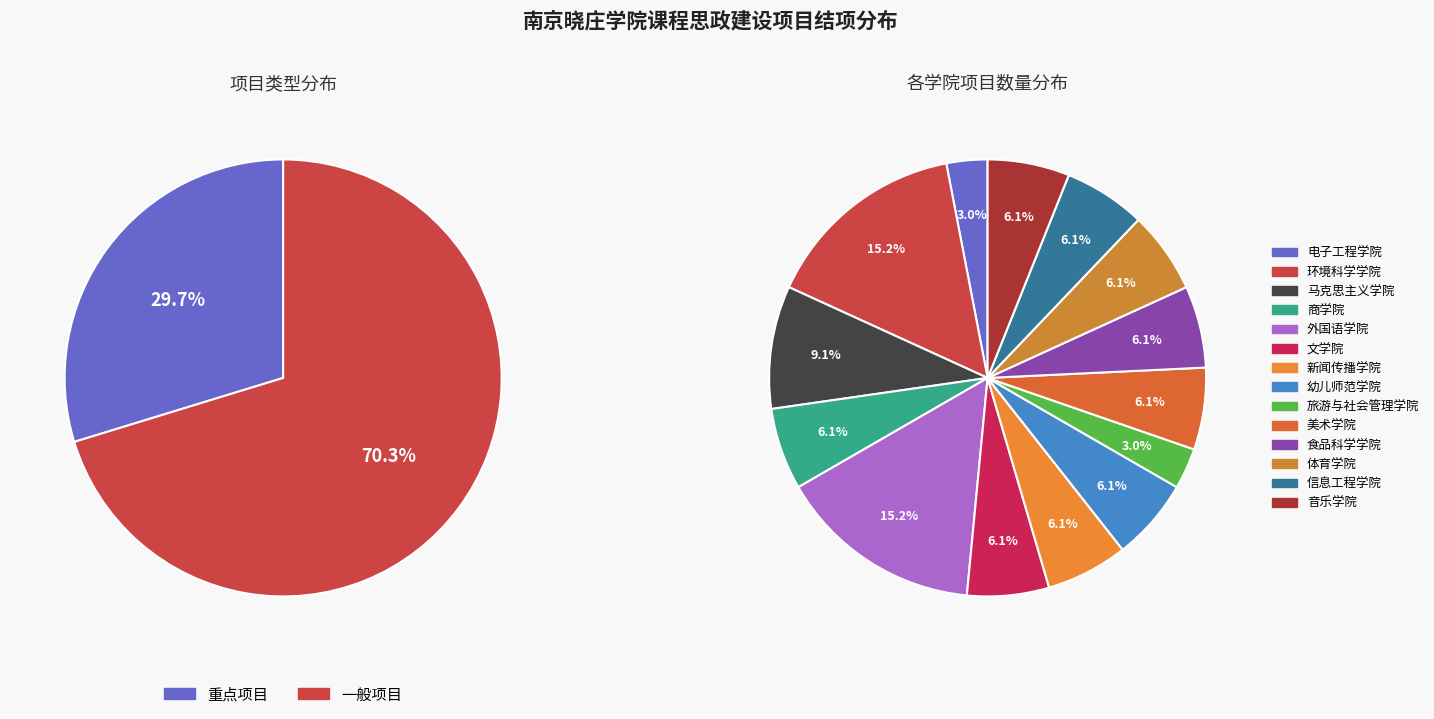

To the nearest percent, what is the average slice percentage?

50%